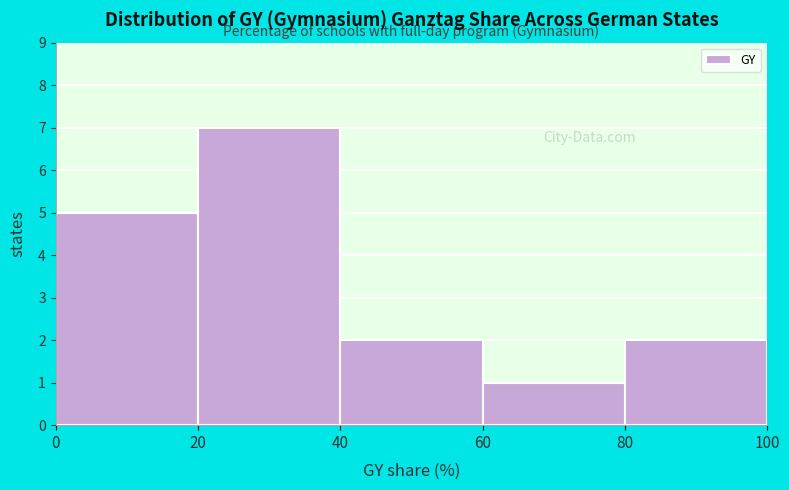

Over which range of the x-axis is the bar tallest?

20 to 40